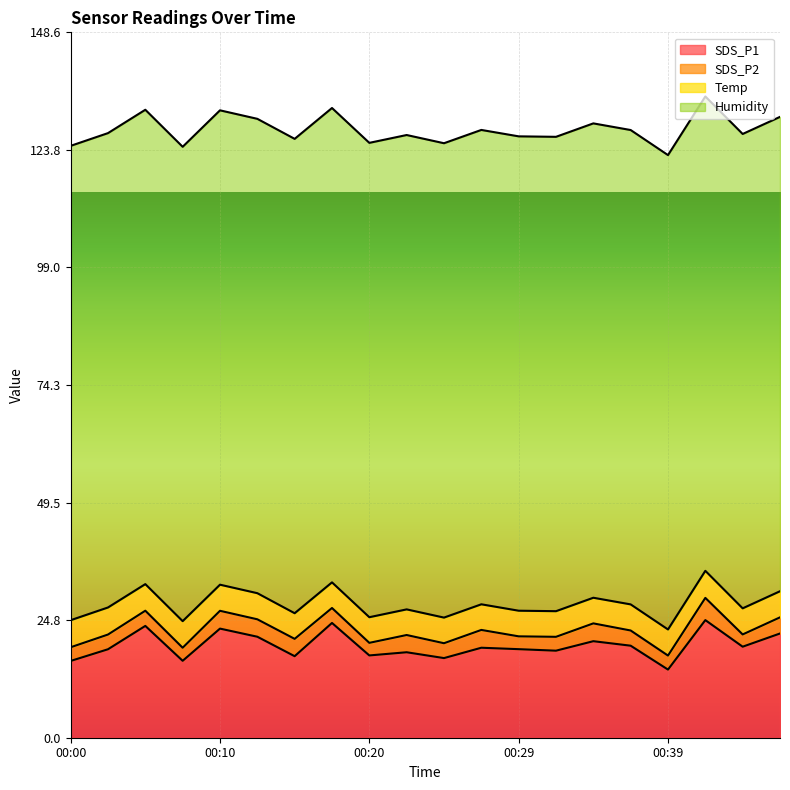

Reading left to right, transcribe all the data shown in this chart.

SDS_P1: 00:00=16.2	00:02=18.6	00:05=23.6	00:07=16.2	00:10=23.0	00:12=21.3	00:14=17.2	00:17=24.2	00:20=17.3	00:22=18.0	00:24=16.8	00:27=18.9	00:29=18.6	00:32=18.3	00:34=20.3	00:37=19.4	00:39=14.3	00:41=24.8	00:44=19.2	00:46=21.9
SDS_P2: 00:00=2.9	00:02=3.1	00:05=3.2	00:07=2.8	00:10=3.8	00:12=3.7	00:14=3.6	00:17=3.1	00:20=2.6	00:22=3.6	00:24=3.1	00:27=3.8	00:29=2.7	00:32=2.9	00:34=3.8	00:37=3.2	00:39=3.0	00:41=4.7	00:44=2.6	00:46=3.4
Temp: 00:00=5.7	00:02=5.7	00:05=5.6	00:07=5.6	00:10=5.5	00:12=5.5	00:14=5.4	00:17=5.4	00:20=5.4	00:22=5.4	00:24=5.4	00:27=5.4	00:29=5.4	00:32=5.4	00:34=5.4	00:37=5.5	00:39=5.5	00:41=5.7	00:44=5.5	00:46=5.5
Humidity: 00:00=99.9	00:02=99.9	00:05=99.9	00:07=99.9	00:10=99.9	00:12=99.9	00:14=99.9	00:17=99.9	00:20=99.9	00:22=99.9	00:24=99.9	00:27=99.9	00:29=99.9	00:32=99.9	00:34=99.9	00:37=99.9	00:39=99.9	00:41=99.9	00:44=99.9	00:46=99.9